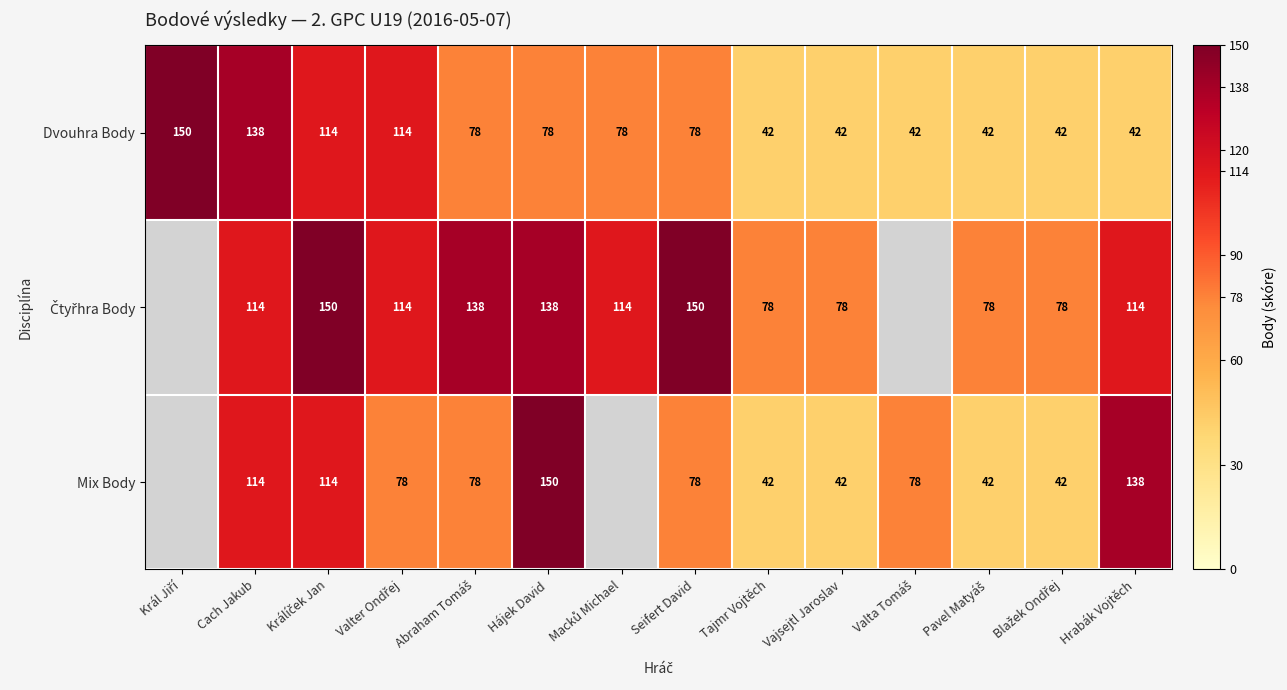

What is the approximate value of Dvouhra Body at Cach Jakub, to the nearest 50?

150